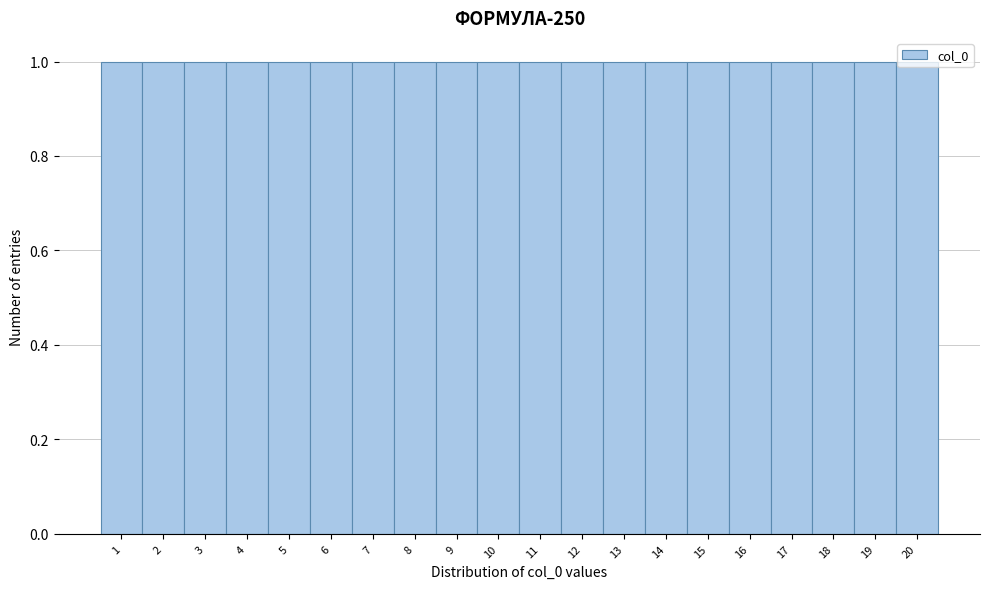

Reading left to right, list every bar in this chart as the range it spans on the x-axis followed by its height. The values are not printed on the chart, so give them approximately, as read against the axis.

0.5 to 1.5: 1
1.5 to 2.5: 1
2.5 to 3.5: 1
3.5 to 4.5: 1
4.5 to 5.5: 1
5.5 to 6.5: 1
6.5 to 7.5: 1
7.5 to 8.5: 1
8.5 to 9.5: 1
9.5 to 10.5: 1
10.5 to 11.5: 1
11.5 to 12.5: 1
12.5 to 13.5: 1
13.5 to 14.5: 1
14.5 to 15.5: 1
15.5 to 16.5: 1
16.5 to 17.5: 1
17.5 to 18.5: 1
18.5 to 19.5: 1
19.5 to 20.5: 1